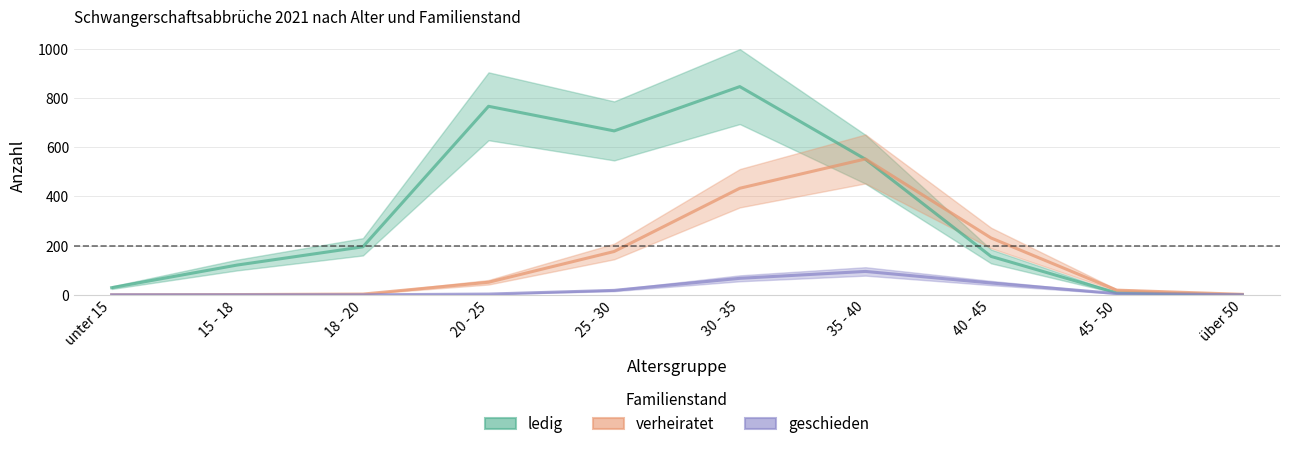

True or false: verheiratet and geschieden intersect in this chart.

False